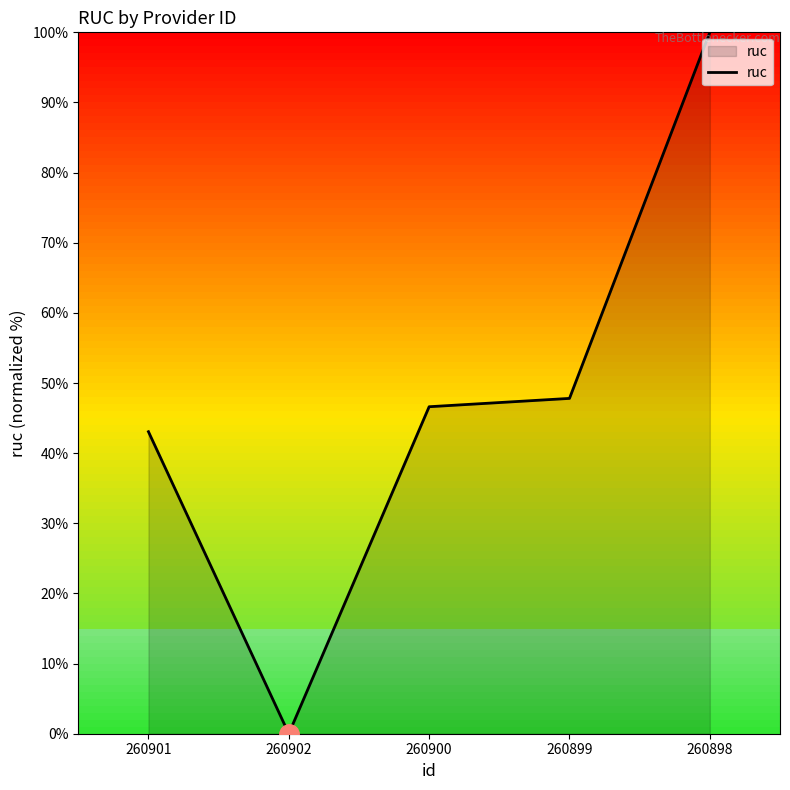

Is it true that the value at 260899 is 11.6?

False